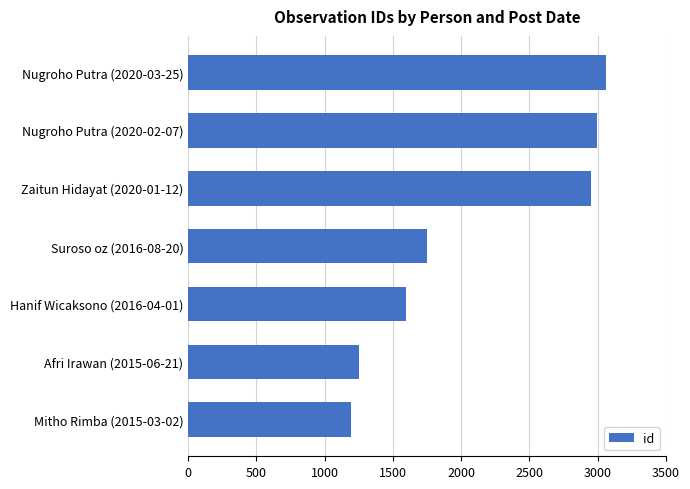

What is the ratio of the value at Hanif Wicaksono (2016-04-01) to the value at Nugroho Putra (2020-03-25)?

0.5